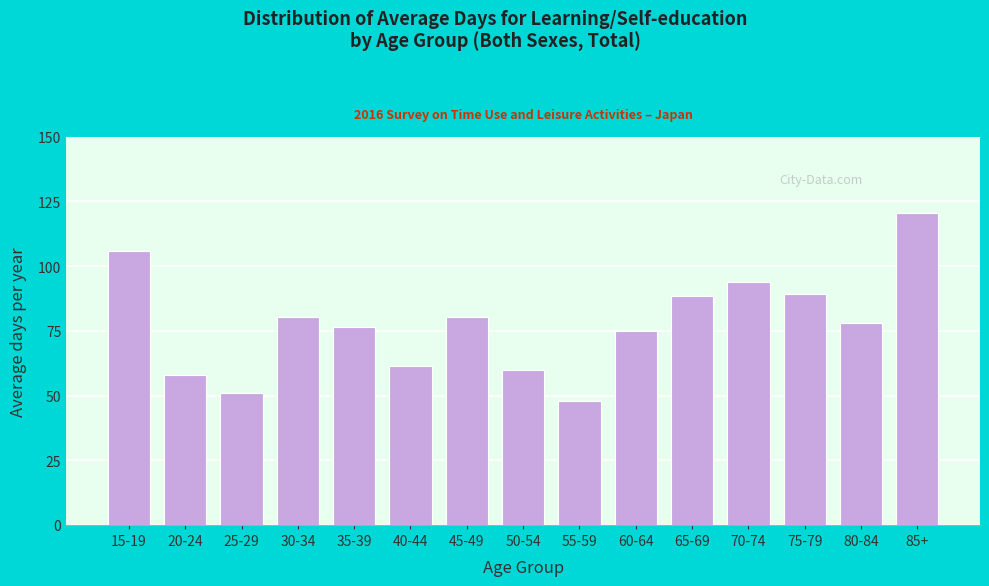

Reading left to right, list all the values displayed in this chart.

106.0	57.8	51.0	80.2	76.3	61.4	80.2	59.7	47.8	74.9	88.3	93.9	89.1	78.1	120.4